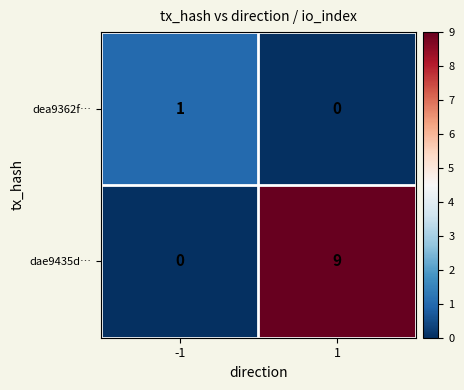

How many positive values does the dae9435d… series have?

1